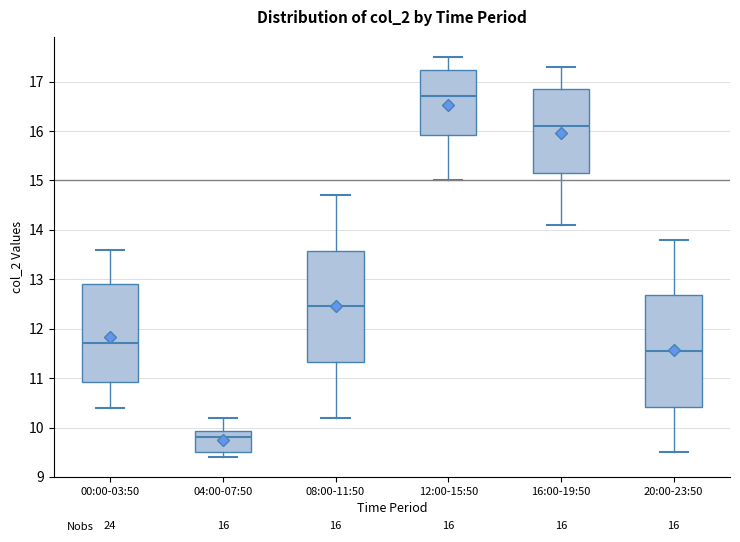

Which box's median line is the highest?

12:00-15:50